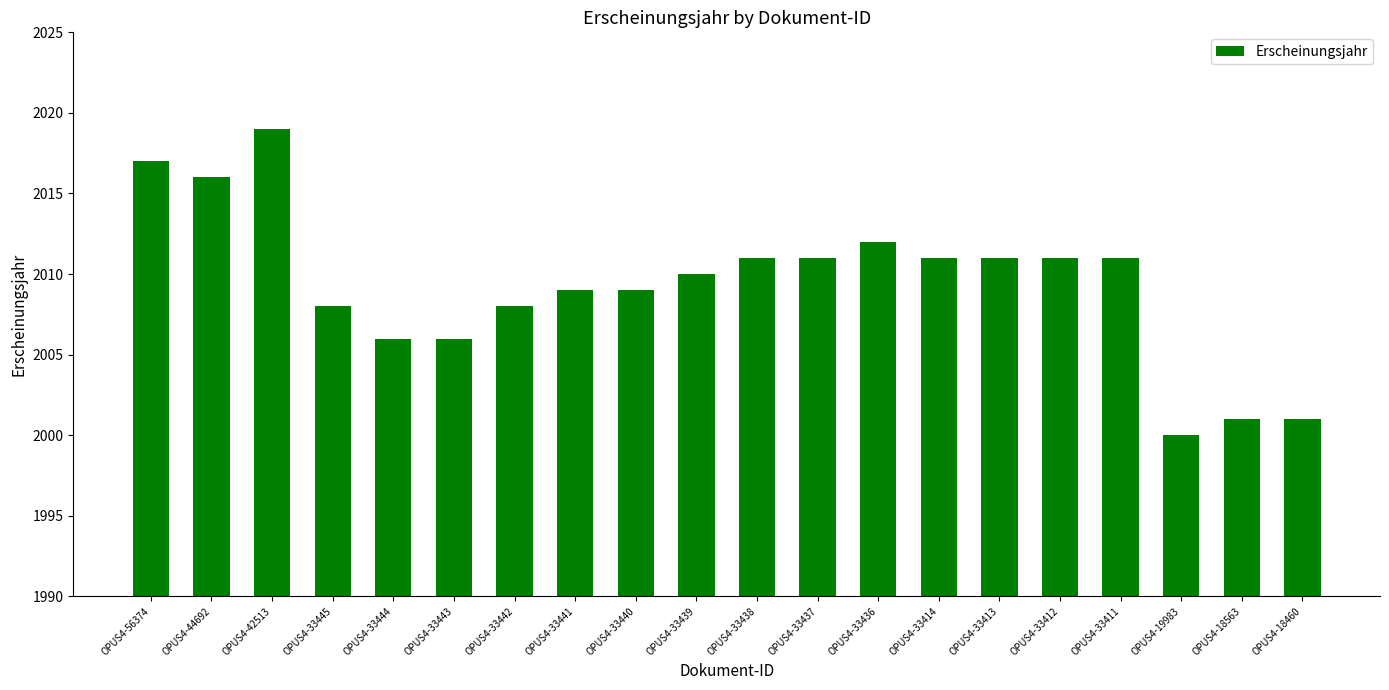

What is the difference between the values at OPUS4-33411 and OPUS4-33440?

2